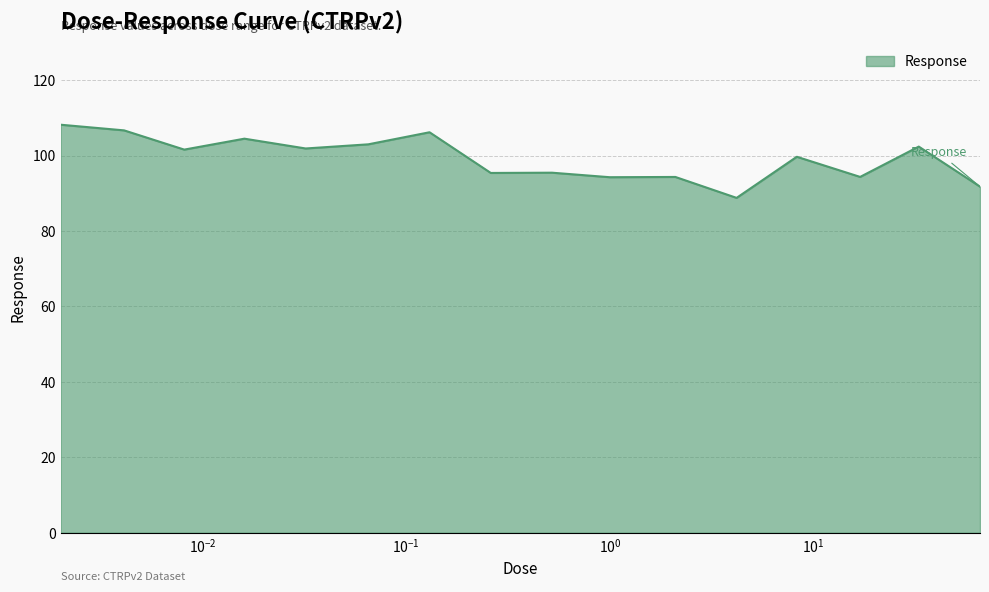

What is the maximum value shown in the chart?

108.2